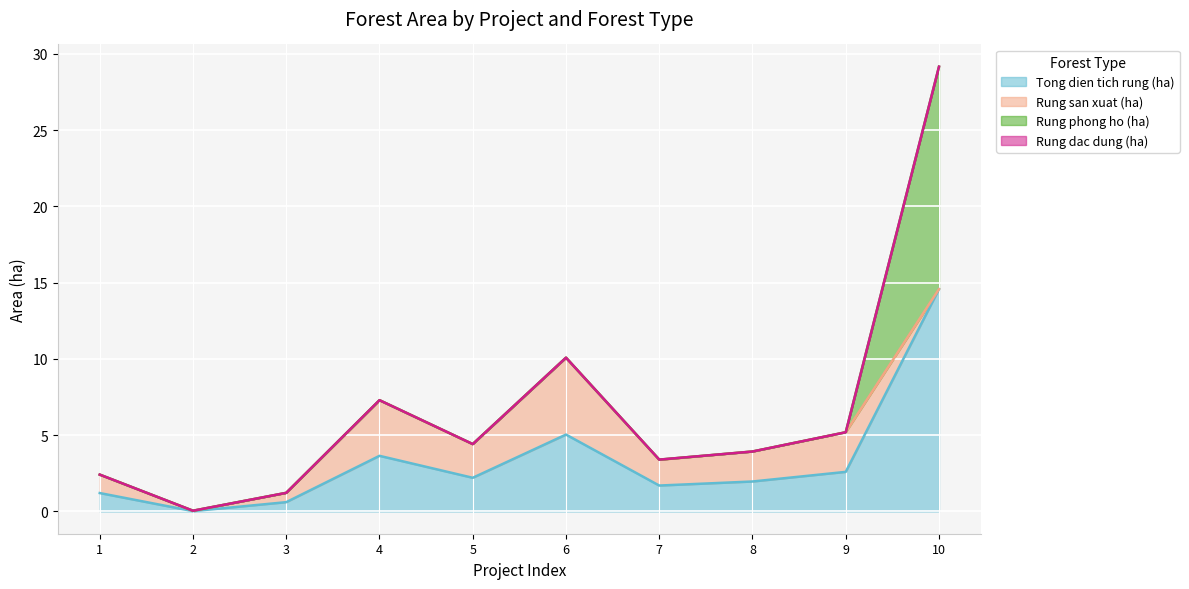

Count the number of data series in this chart.

4